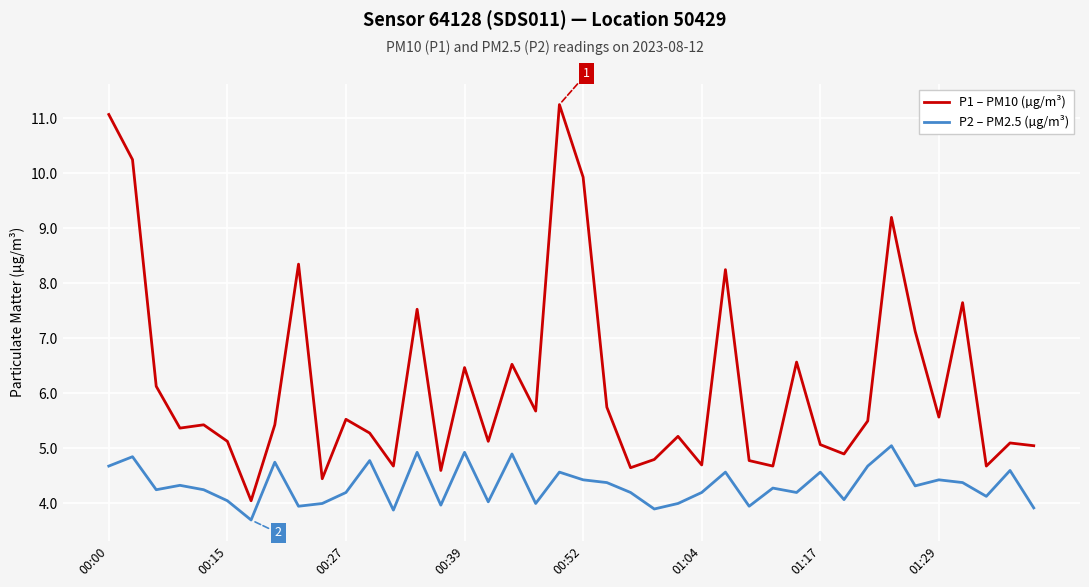

Rank the series by their average value, from lowest to highest.

P2 – PM2.5 (µg/m³), P1 – PM10 (µg/m³)